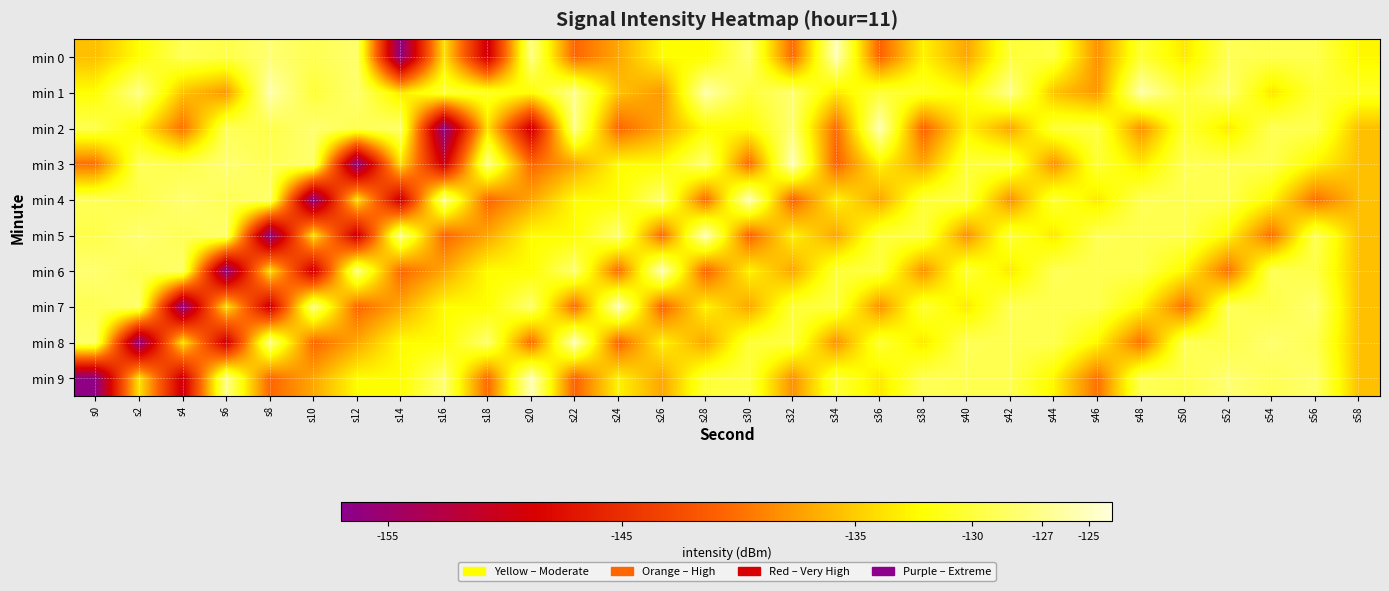

Rank the series by their maximum value, from lowest to highest.

min 1, min 0, min 2, min 3, min 4, min 5, min 6, min 7, min 8, min 9